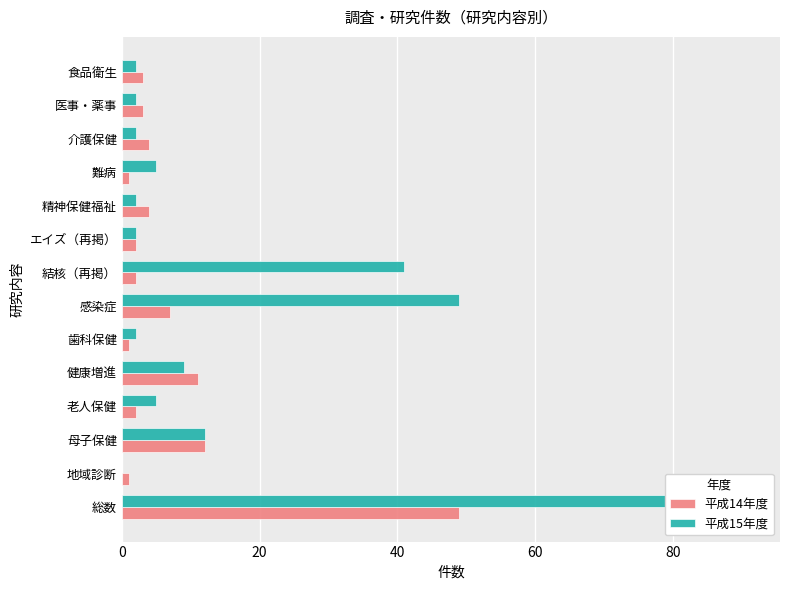

How many values in 平成15年度 are above zero?

13